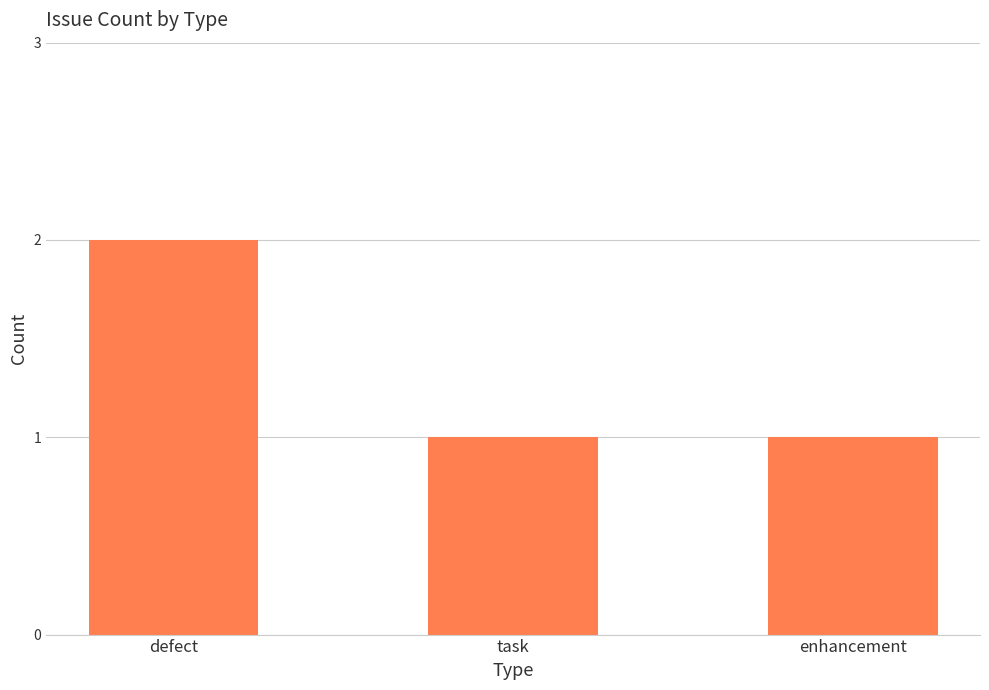

Which category has the highest value across all series?

defect